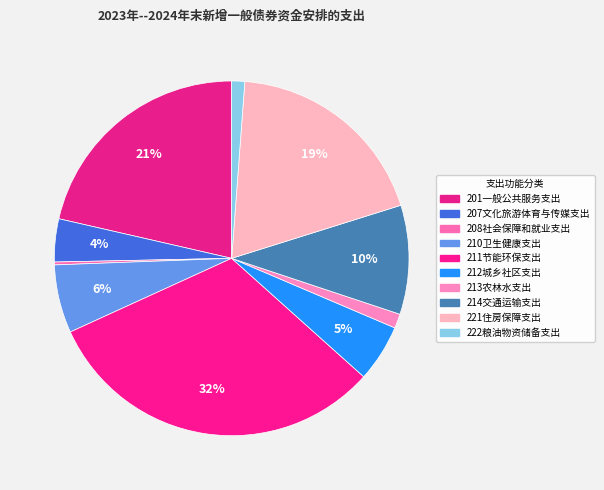

What is the total percentage of 208社会保障和就业支出 and 207文化旅游体育与传媒支出?

4.2%